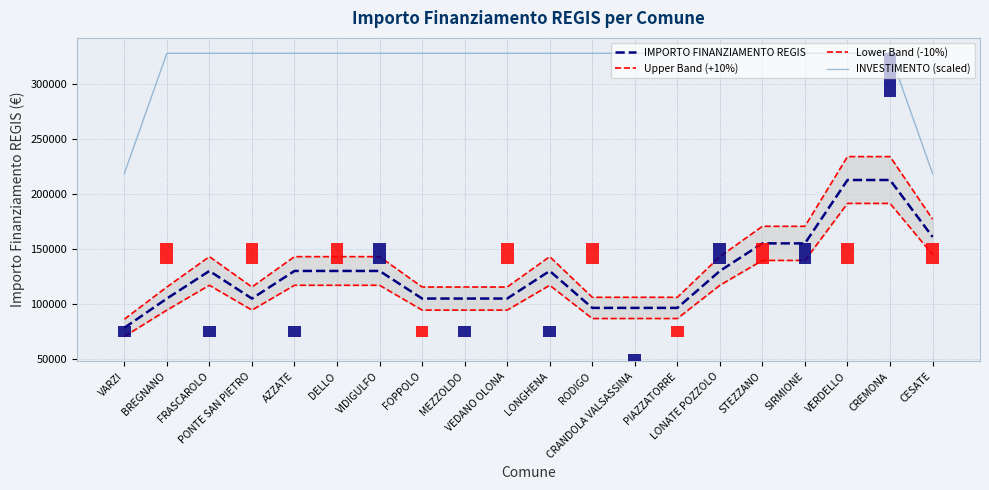

Which series has the largest range (max minus min)?

Upper Band (+10%)